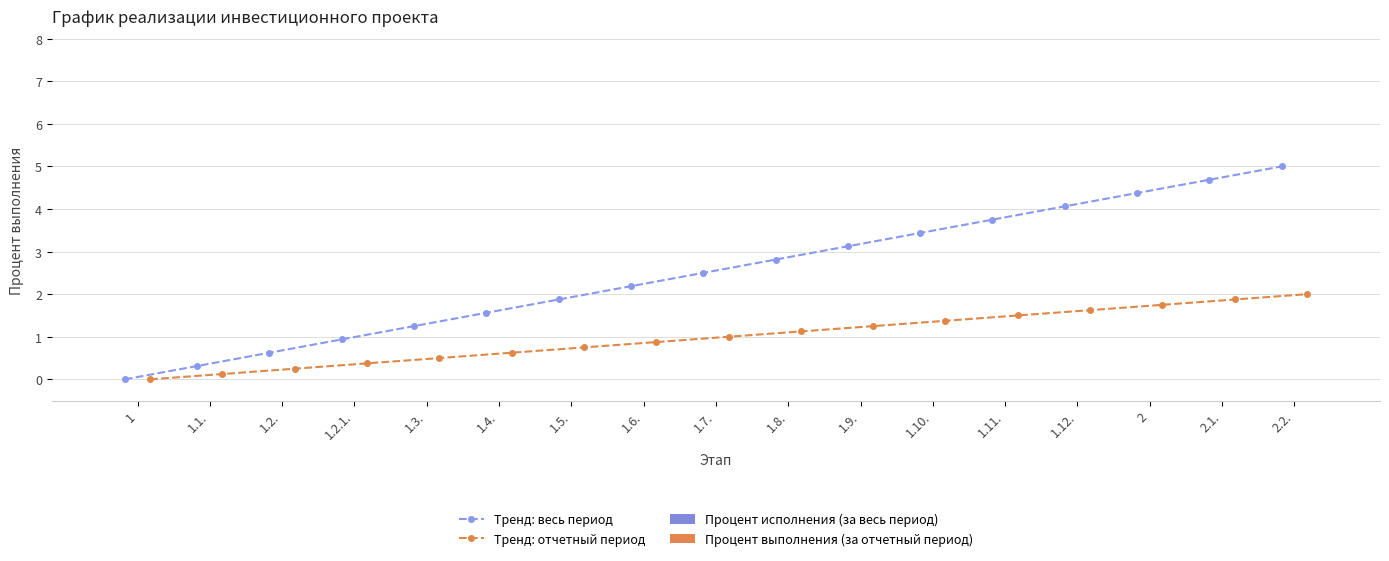

What is the difference between the Тренд: отчетный период values at 2.2. and 1.10.?

0.6